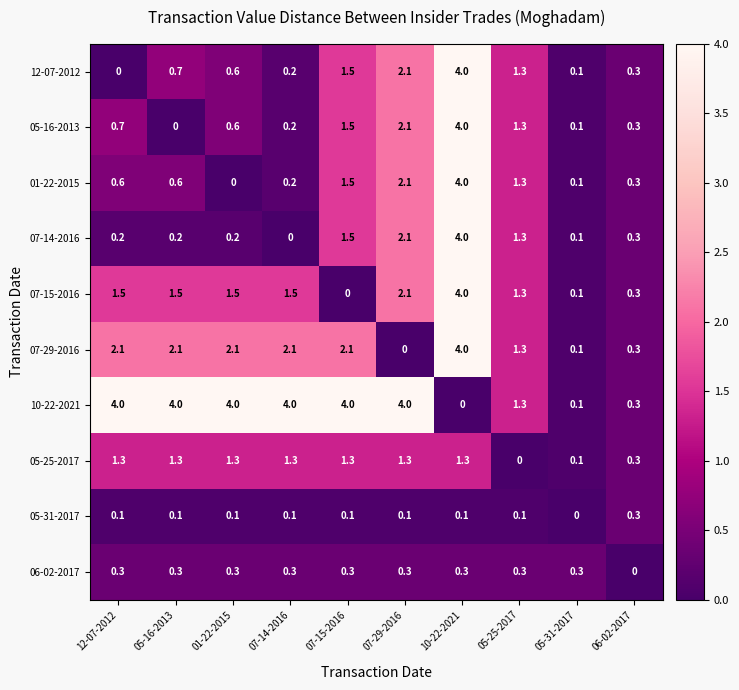

How many series are shown in this chart?

10